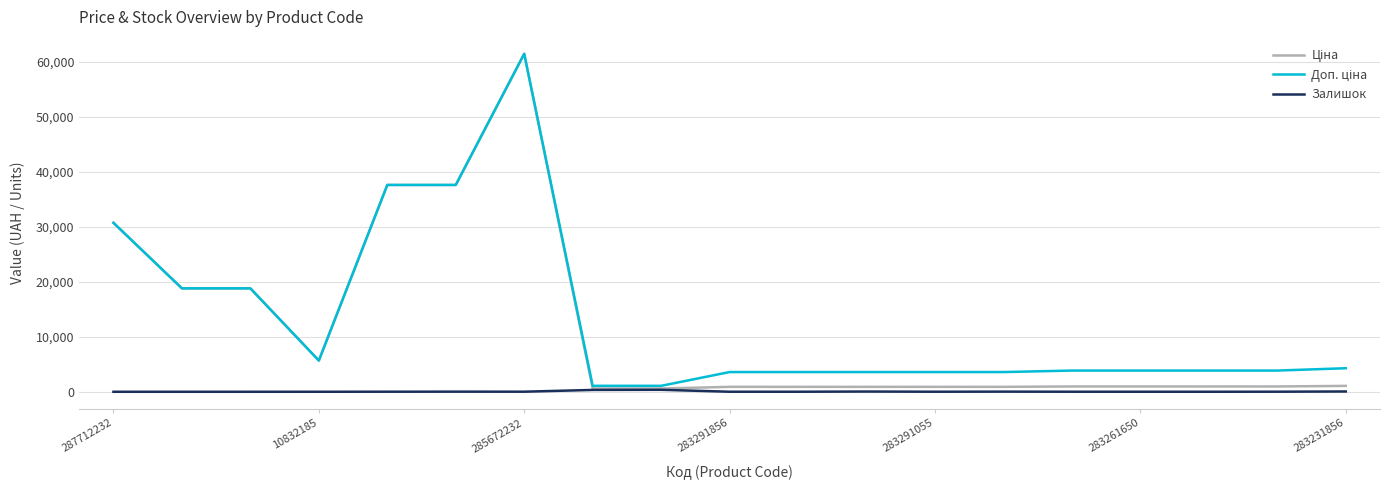

Which label corresponds to the smallest value in the chart?

287712232